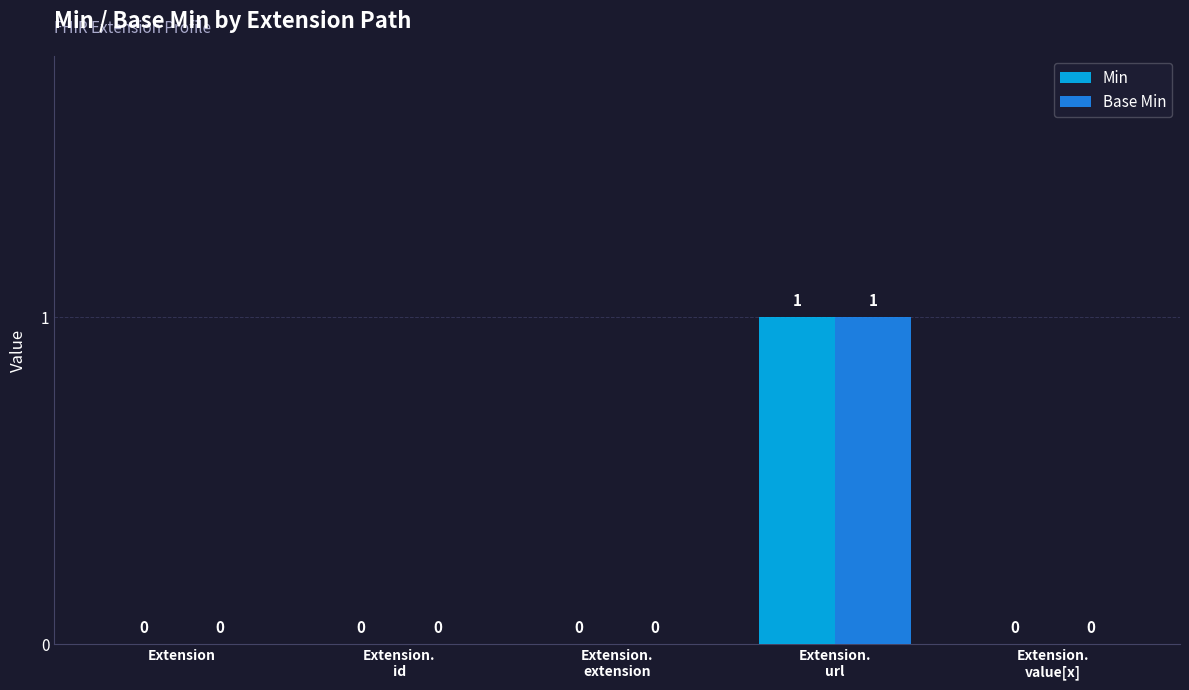

How many values in the Min series exceed 0?

1